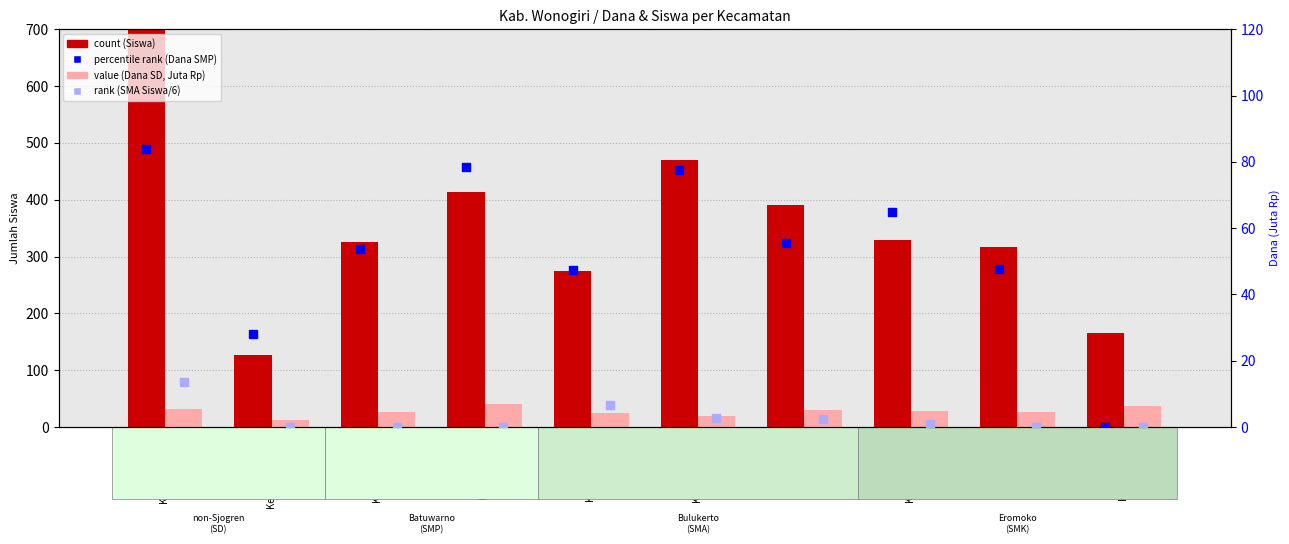

Is the value of value (Dana SD, Juta Rp) at Kec. Girimarto greater than the value of percentile rank (Dana SMP) at Kec. Batuwarno?

No